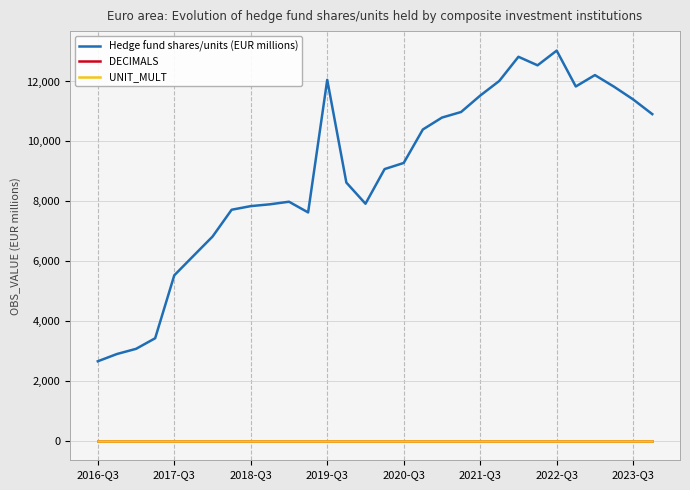

True or false: DECIMALS and Hedge fund shares/units (EUR millions) intersect in this chart.

False